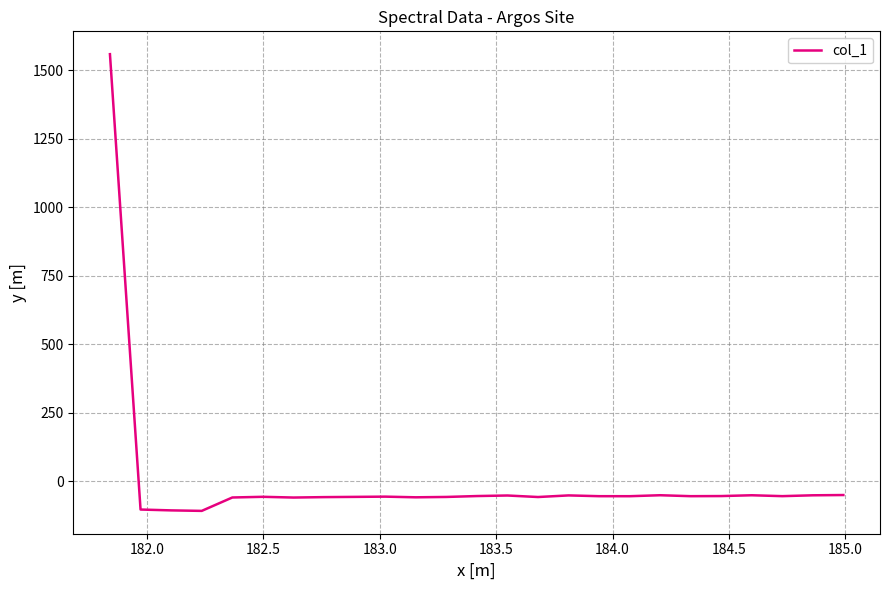

What is the smallest value displayed?

-107.6